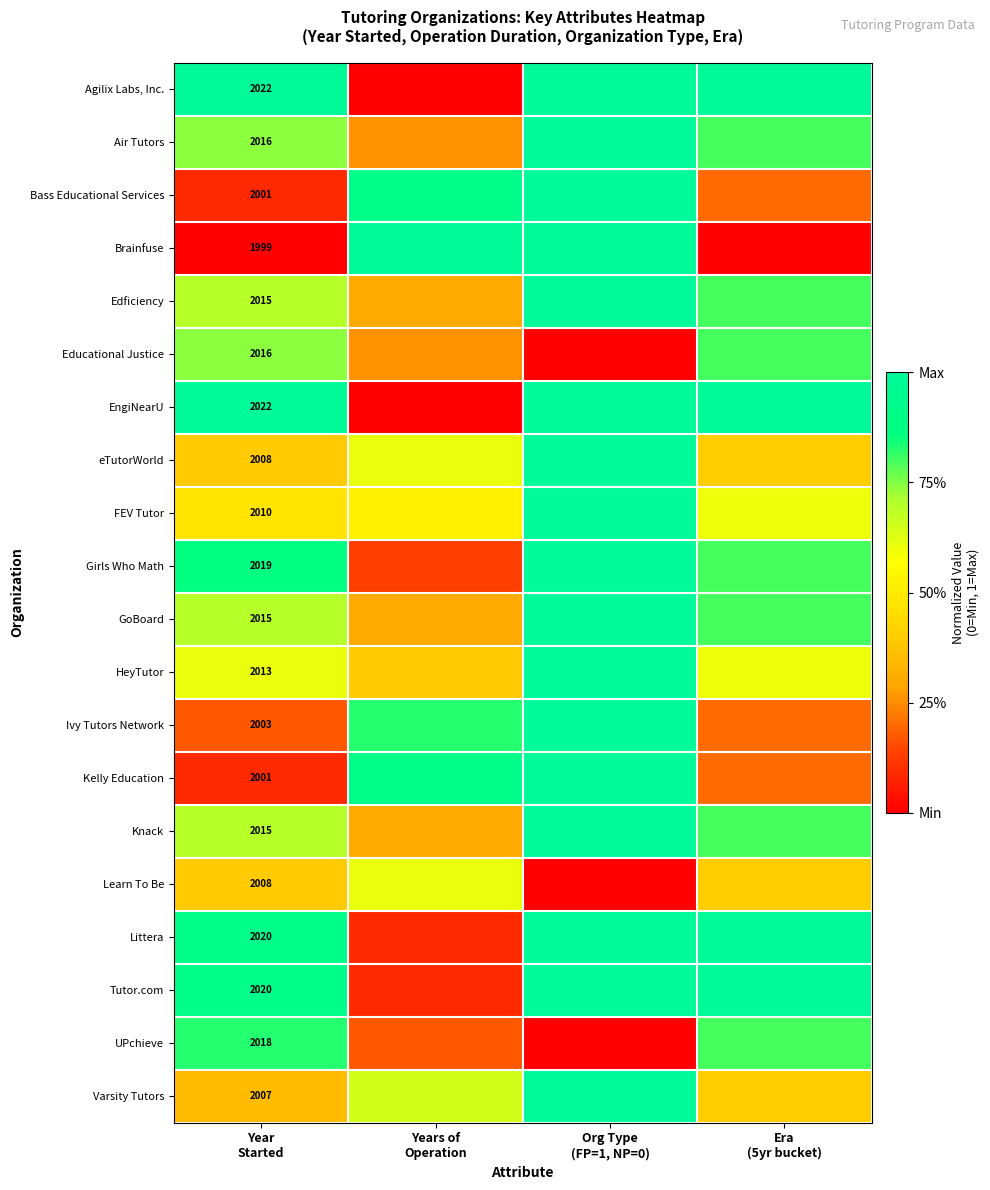

What is the difference between the highest and lowest values at Era
(5yr bucket)?

1.0